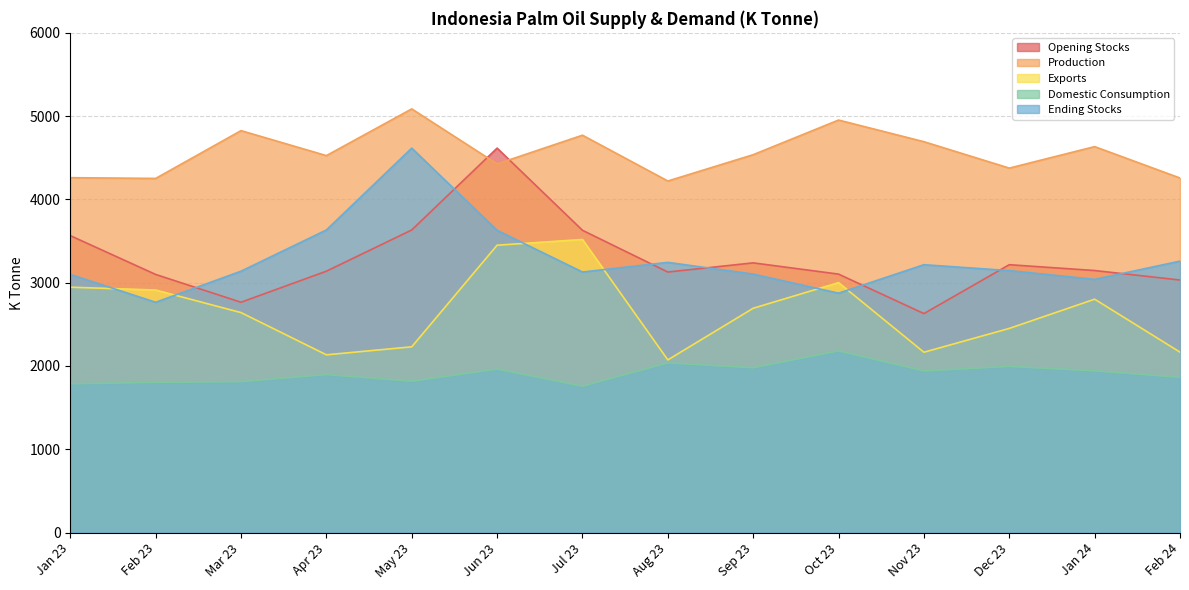

What is the lowest value of the Exports series?

2073